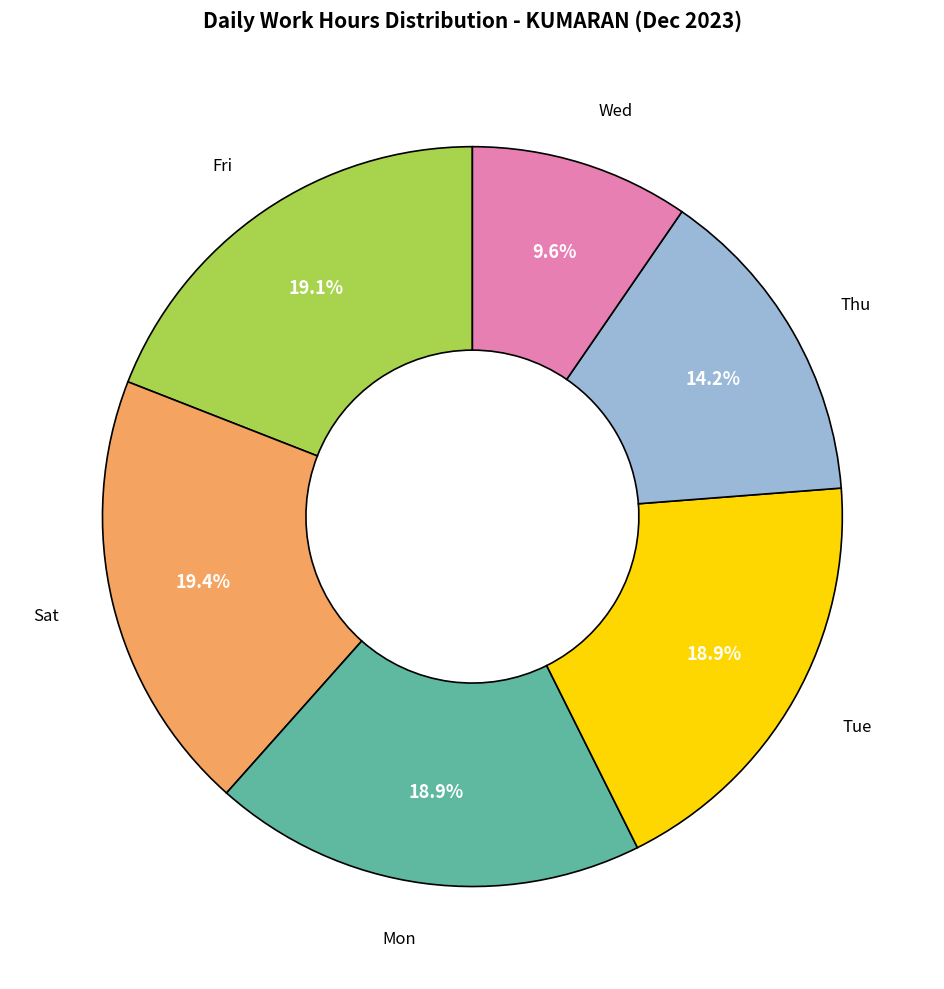

Is there a majority slice in this chart?

No